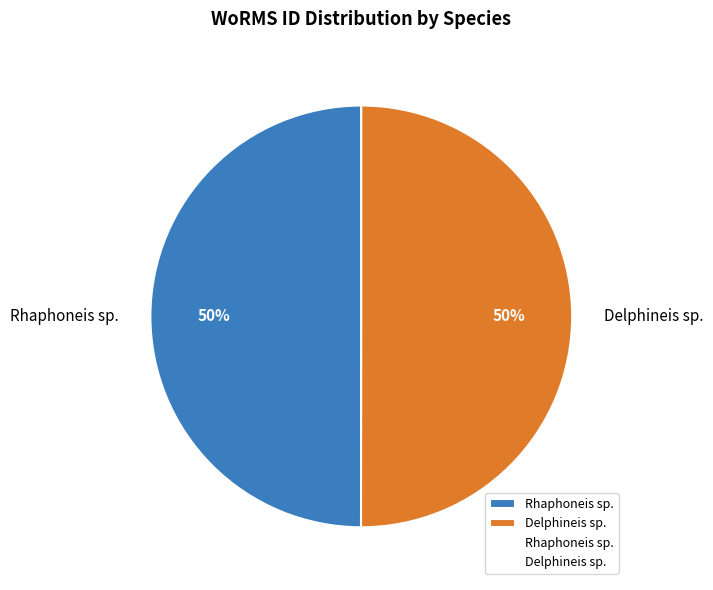

Combined, do Delphineis sp. and Rhaphoneis sp. account for over 50%?

Yes